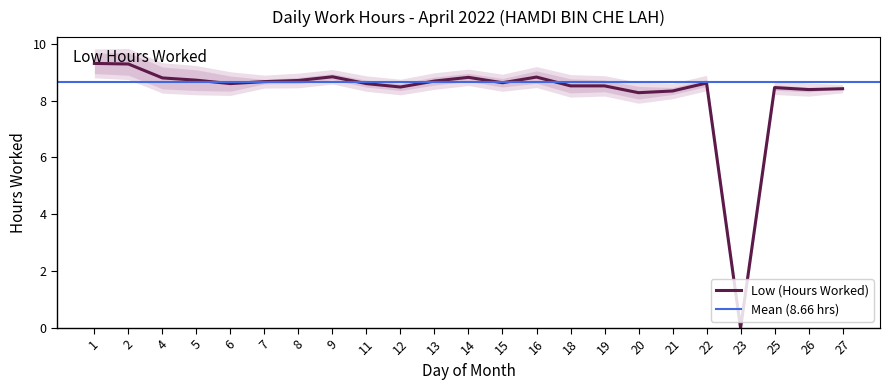

Where is the first local minimum?

6